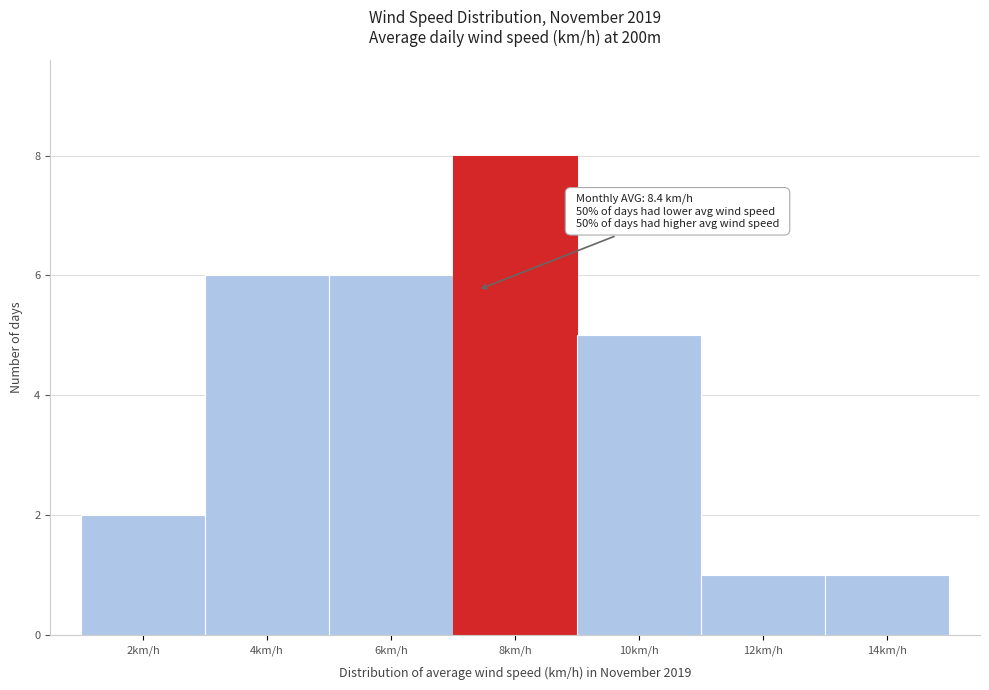

Reading right to left, what are all the values shown in this chart?

1	1	5	8	6	6	2